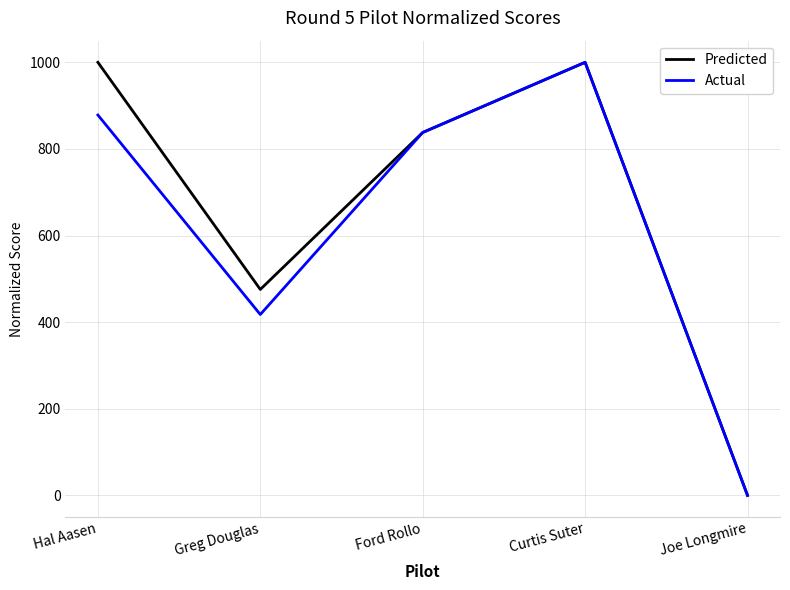

Rank the categories by Actual value from highest to lowest.

Curtis Suter, Hal Aasen, Ford Rollo, Greg Douglas, Joe Longmire